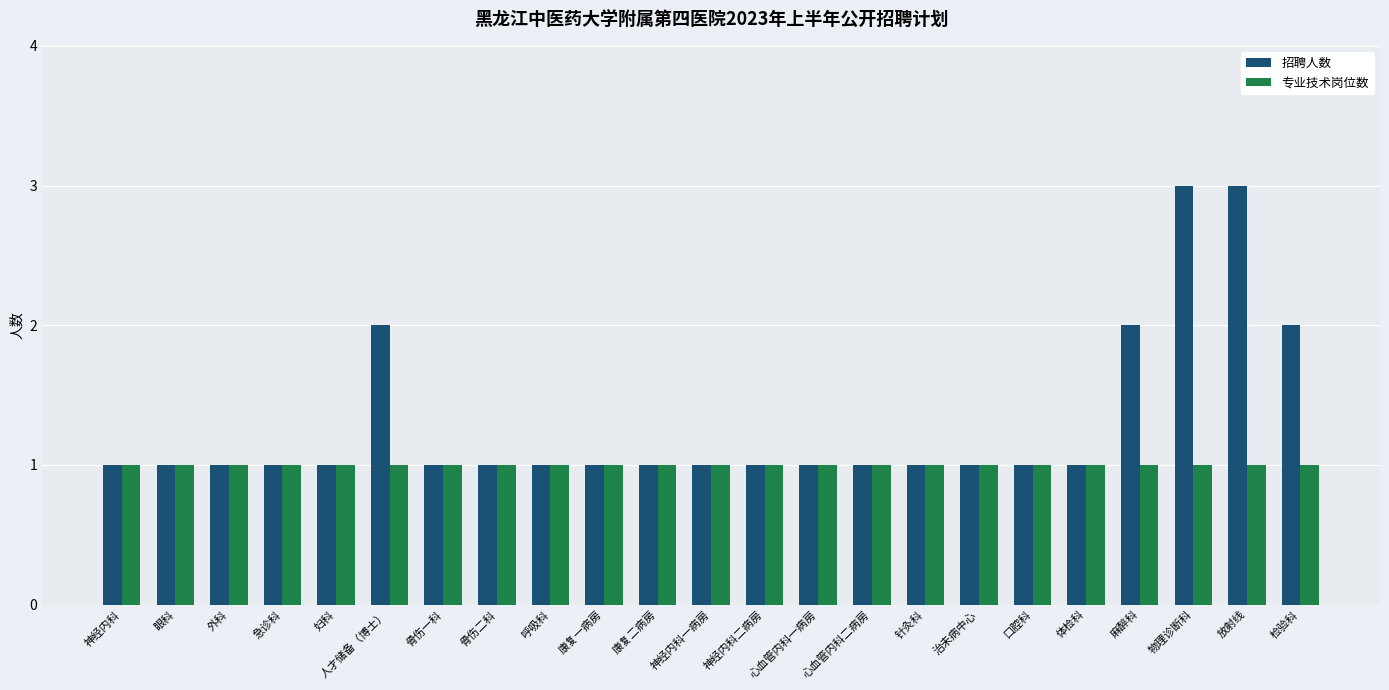

What are all the series names shown in the legend?

招聘人数, 专业技术岗位数